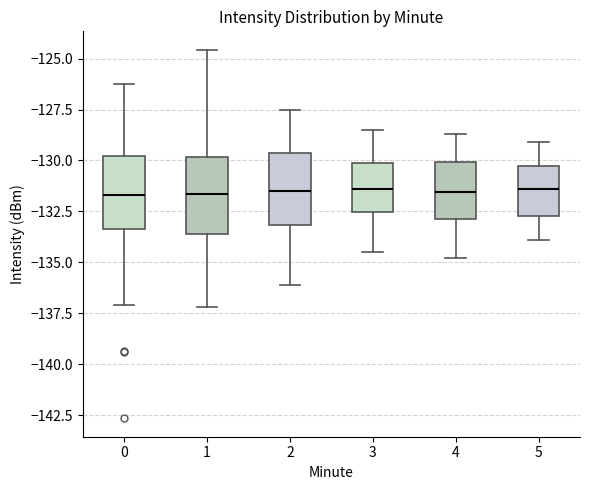

Reading left to right, read every box against the y-axis: the position of its median line, the range the box covers, and the ends of its whiskers. The values are not printed on the chart, so give them approximately, as read against the axis.

0: median -131.5, box -133.5 to -130.0, whiskers -137.0 to -126.0
1: median -131.5, box -133.5 to -130.0, whiskers -137.0 to -124.5
2: median -131.5, box -133.0 to -129.5, whiskers -136.0 to -127.5
3: median -131.5, box -132.5 to -130.0, whiskers -134.5 to -128.5
4: median -131.5, box -133.0 to -130.0, whiskers -135.0 to -128.5
5: median -131.5, box -132.5 to -130.0, whiskers -134.0 to -129.0